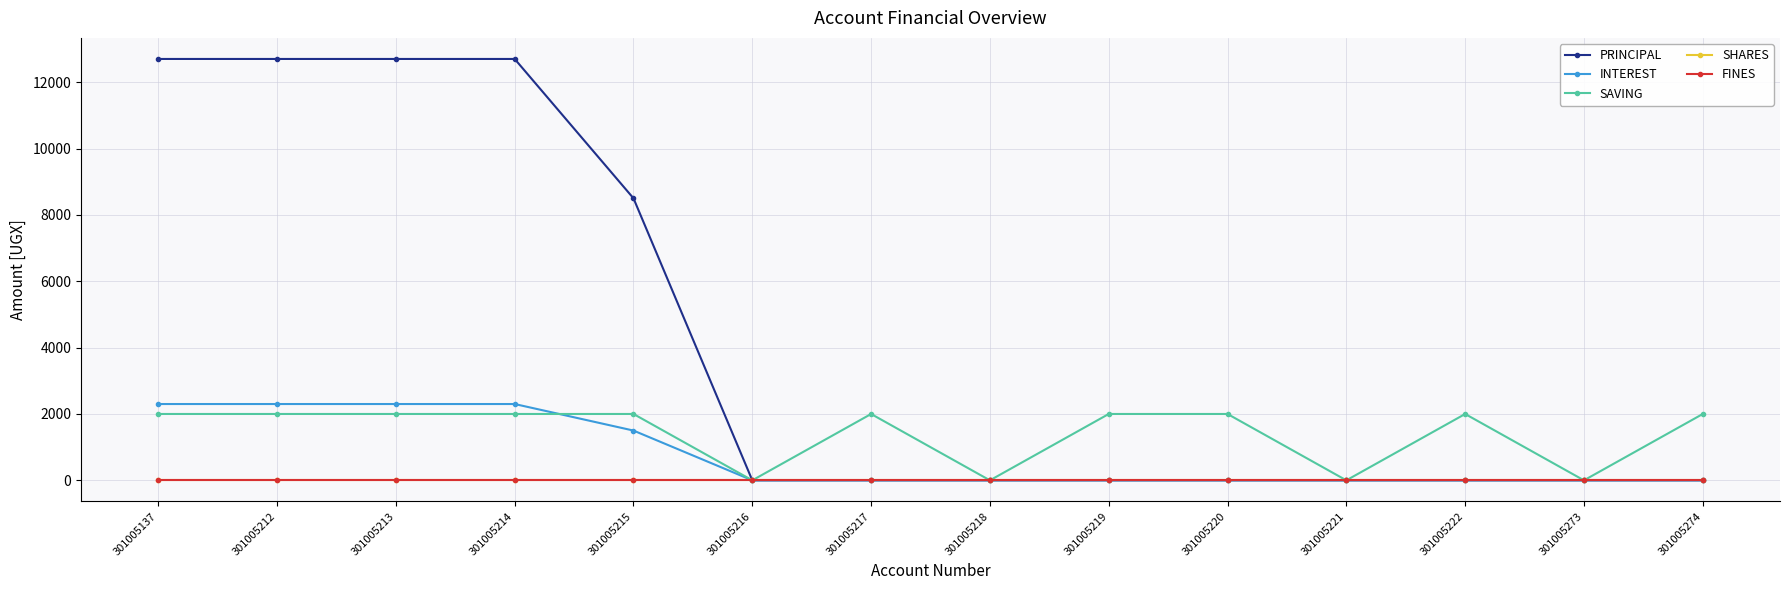

List the series in order of their peak value, highest first.

PRINCIPAL, INTEREST, SAVING, SHARES, FINES